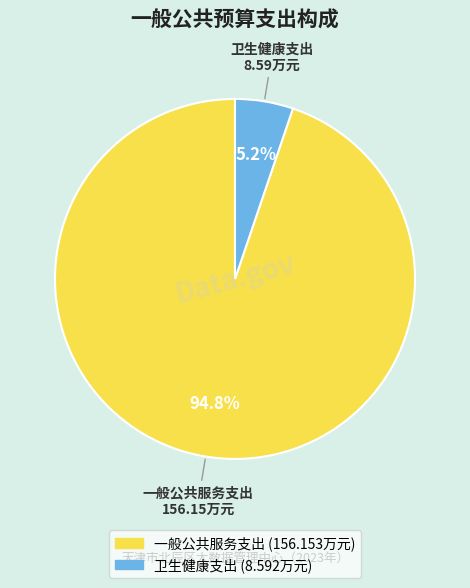

What percentage do 一般公共服务支出 and 卫生健康支出 together represent?

100.0%